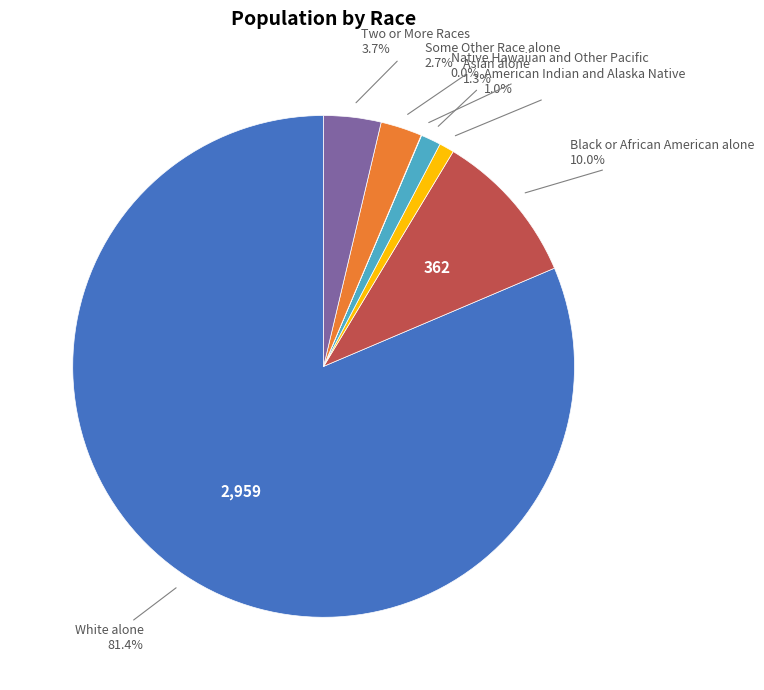

To the nearest percent, what is the difference between the largest and smallest slice percentages?

81%